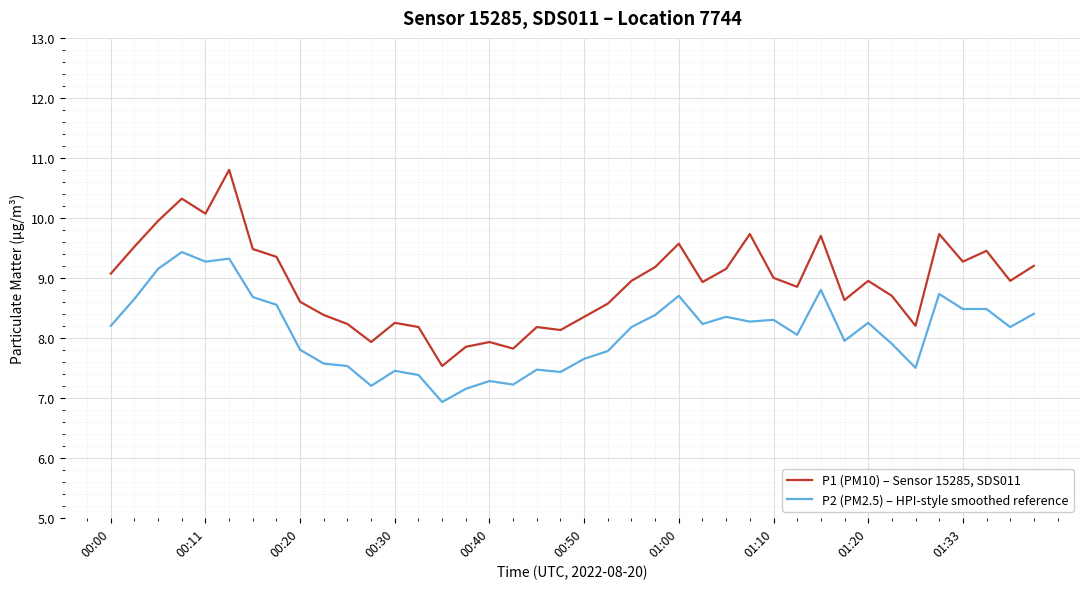

What is the sum of all P1 (PM10) – Sensor 15285, SDS011 values?

356.6